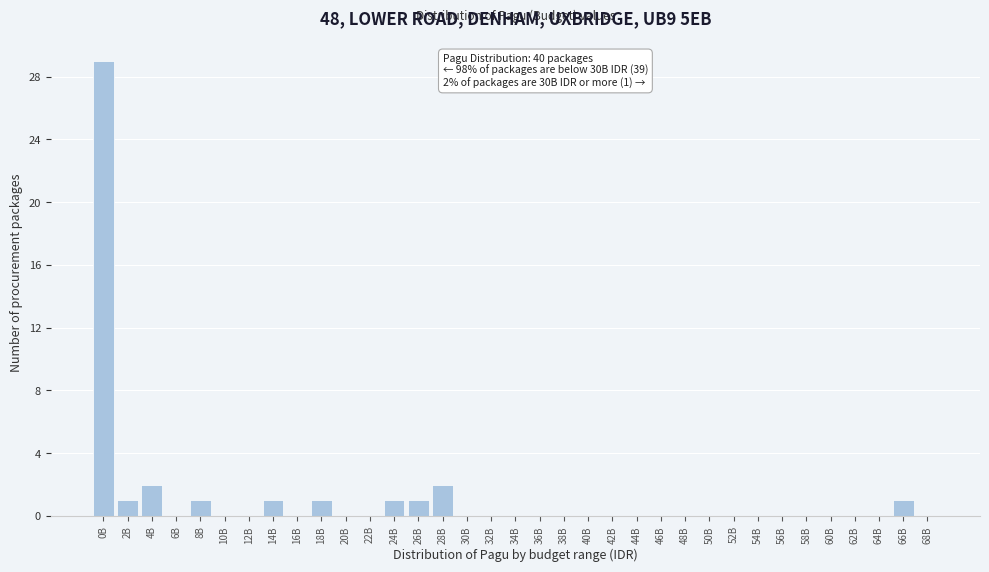

The value at 44B is 0. True or false?

True